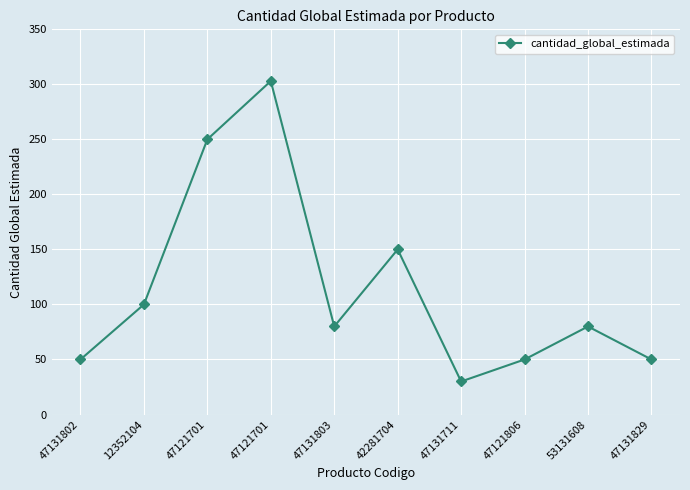

List the labels in order of value, smallest first.

47131711, 47131802, 47121806, 47131829, 47131803, 53131608, 12352104, 42281704, 47121701, 47121701